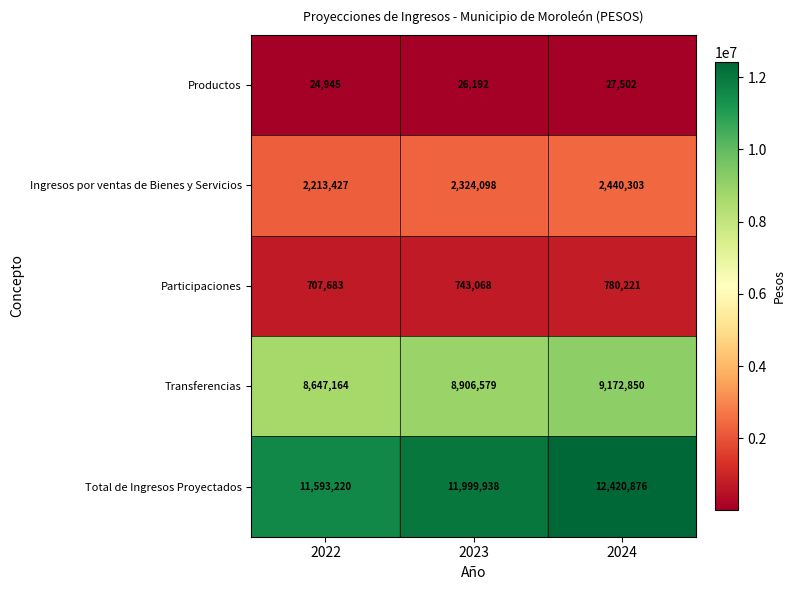

Reading right to left, what are all the values shown in this chart?

Productos: 2024=27502	2023=26192	2022=24945
Ingresos por ventas de Bienes y Servicios: 2024=2440303	2023=2324098	2022=2213427
Participaciones: 2024=780221	2023=743068	2022=707683
Transferencias: 2024=9172850	2023=8906579	2022=8647164
Total de Ingresos Proyectados: 2024=12420876	2023=11999938	2022=11593220